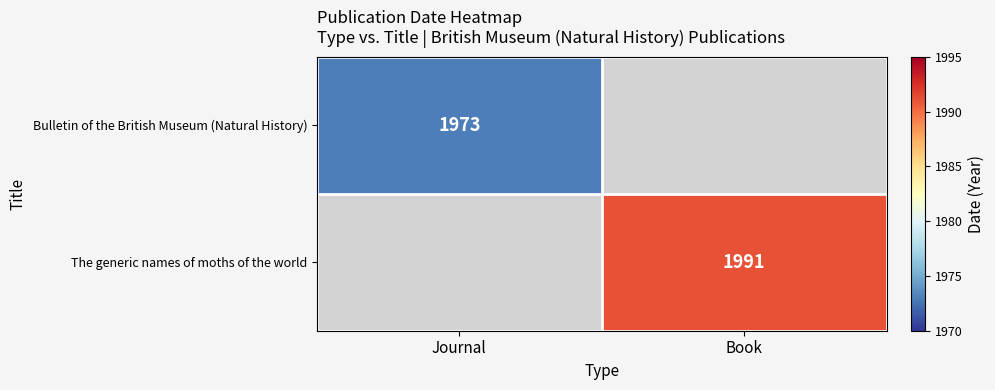

True or false: The generic names of moths of the world has a value of 1991 at Book.

True